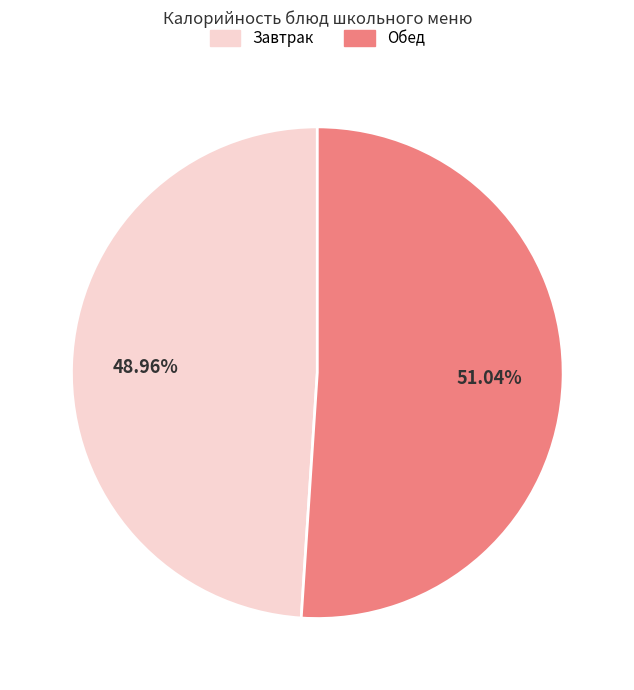

What is the ratio of the value at Завтрак to the value at Обед?

1.0